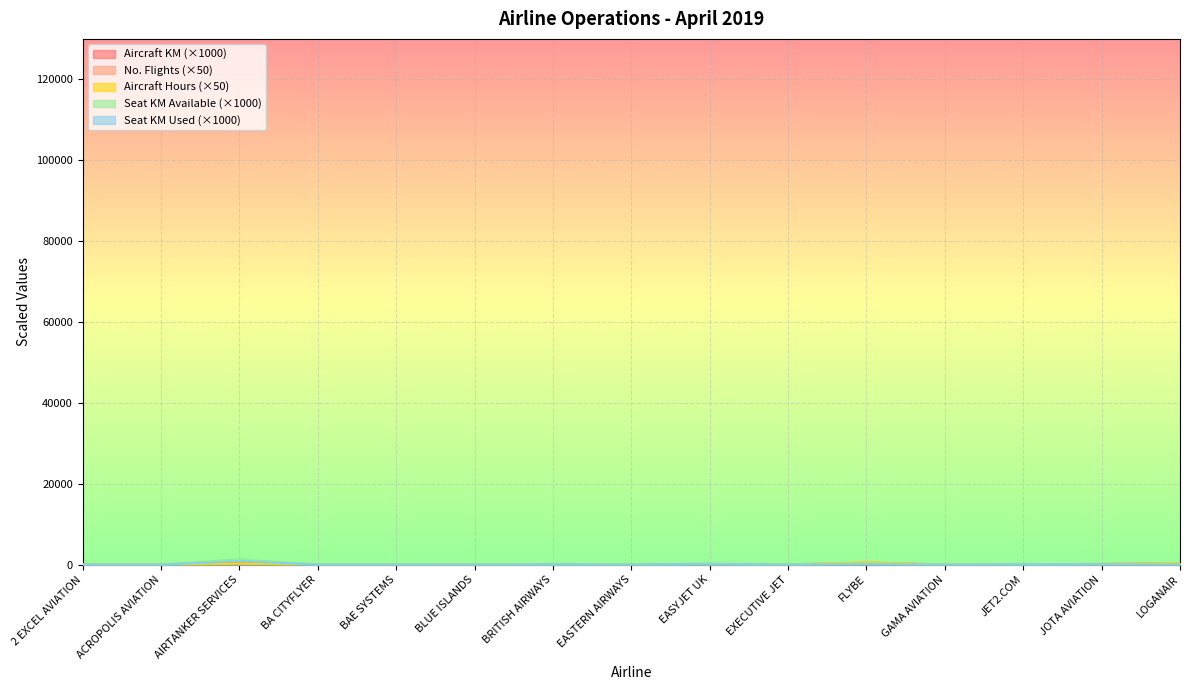

Which category has the lowest value across all series?

GAMA AVIATION